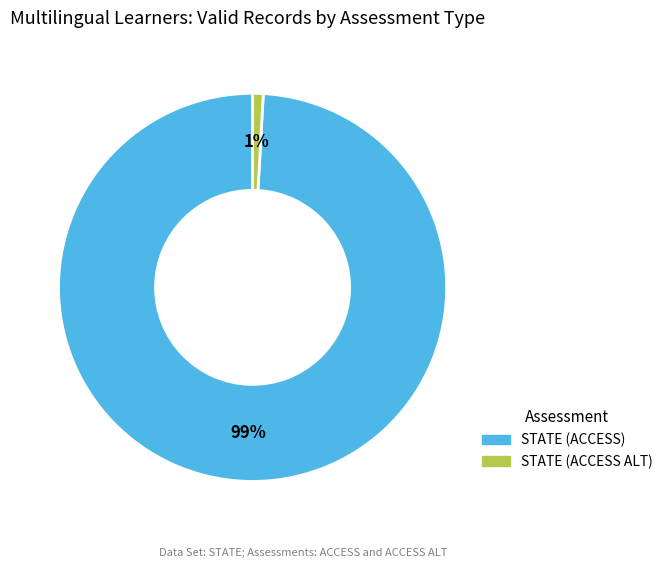

Does any single category account for the majority?

Yes